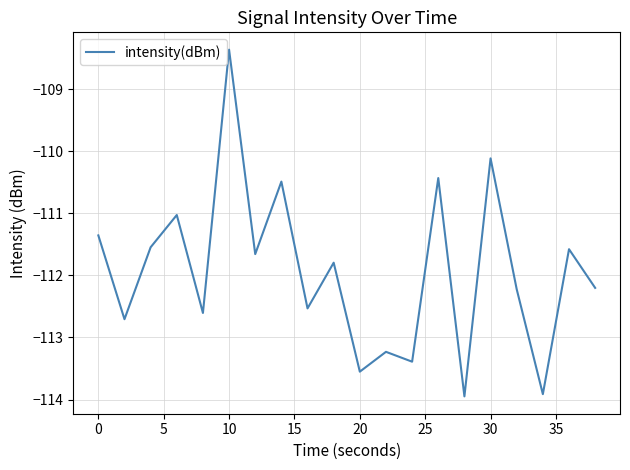

What is the minimum value shown in the chart?

-113.9